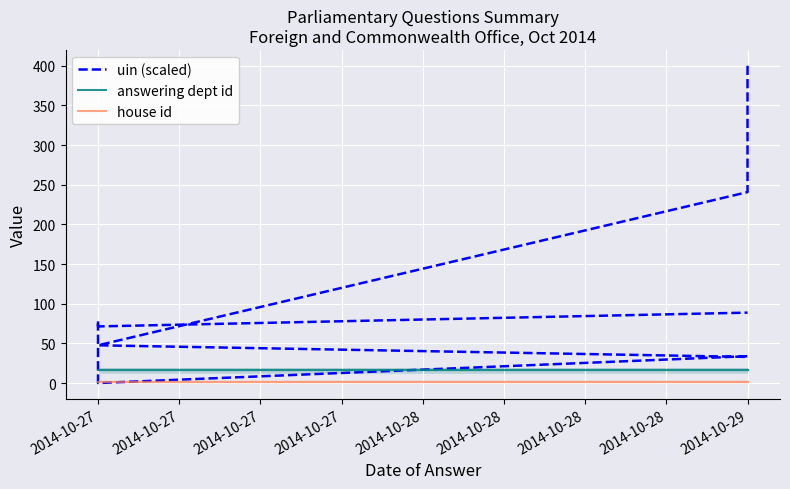

Which series has the largest total across all categories?

uin (scaled)